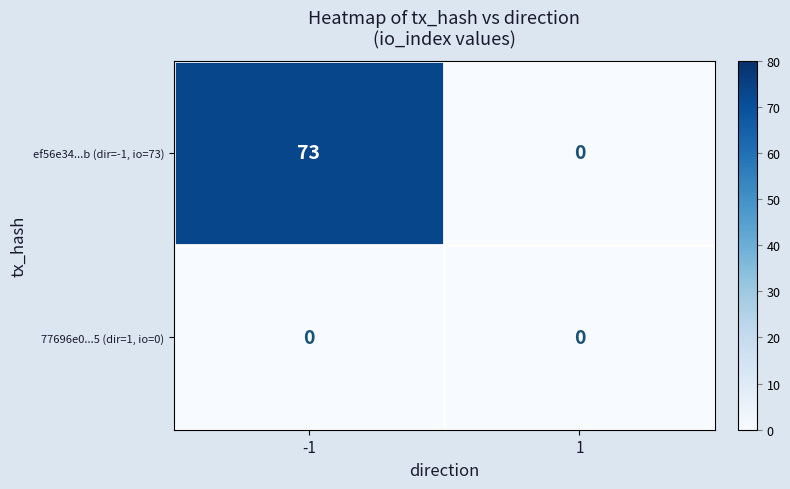

How many categories are shown in the chart?

2